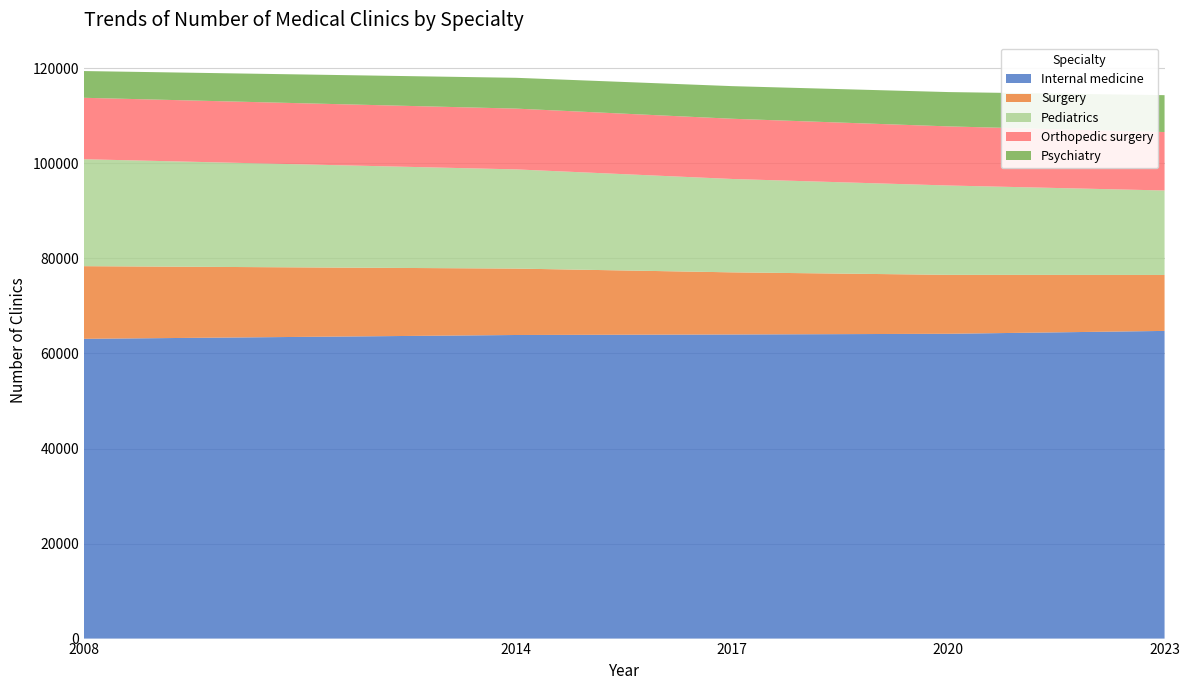

Reading left to right, extract all data points from this chart.

Internal medicine: 63083	63888	63994	64143	64747
Surgery: 15289	13976	13076	12405	11773
Pediatrics: 22503	20872	19647	18798	17778
Orthopedic surgery: 12929	12792	12675	12439	12298
Psychiatry: 5629	6481	6864	7223	7761